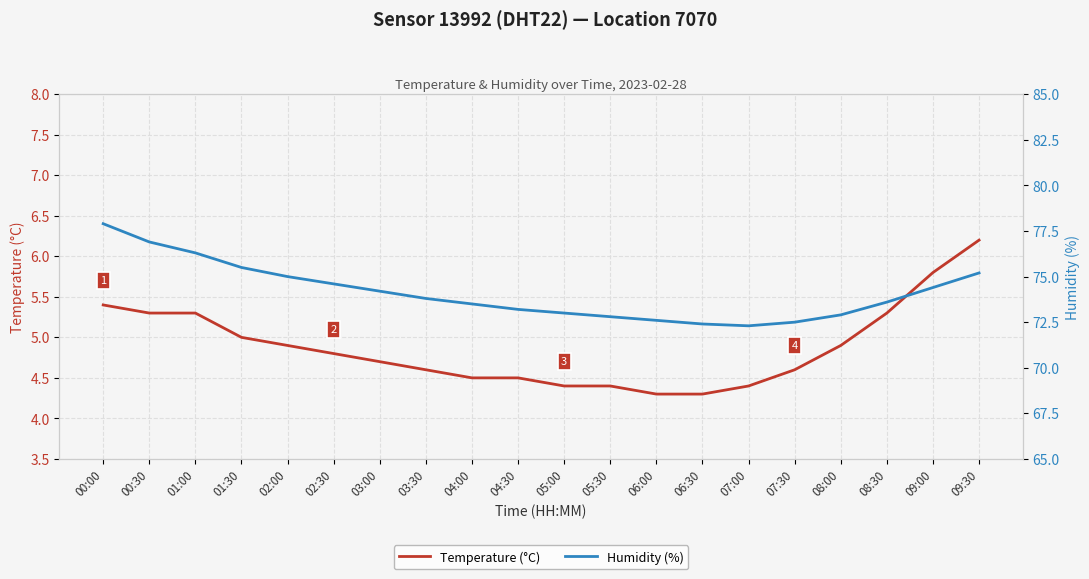

True or false: Temperature (°C) has more than 1 interior local peaks.

False